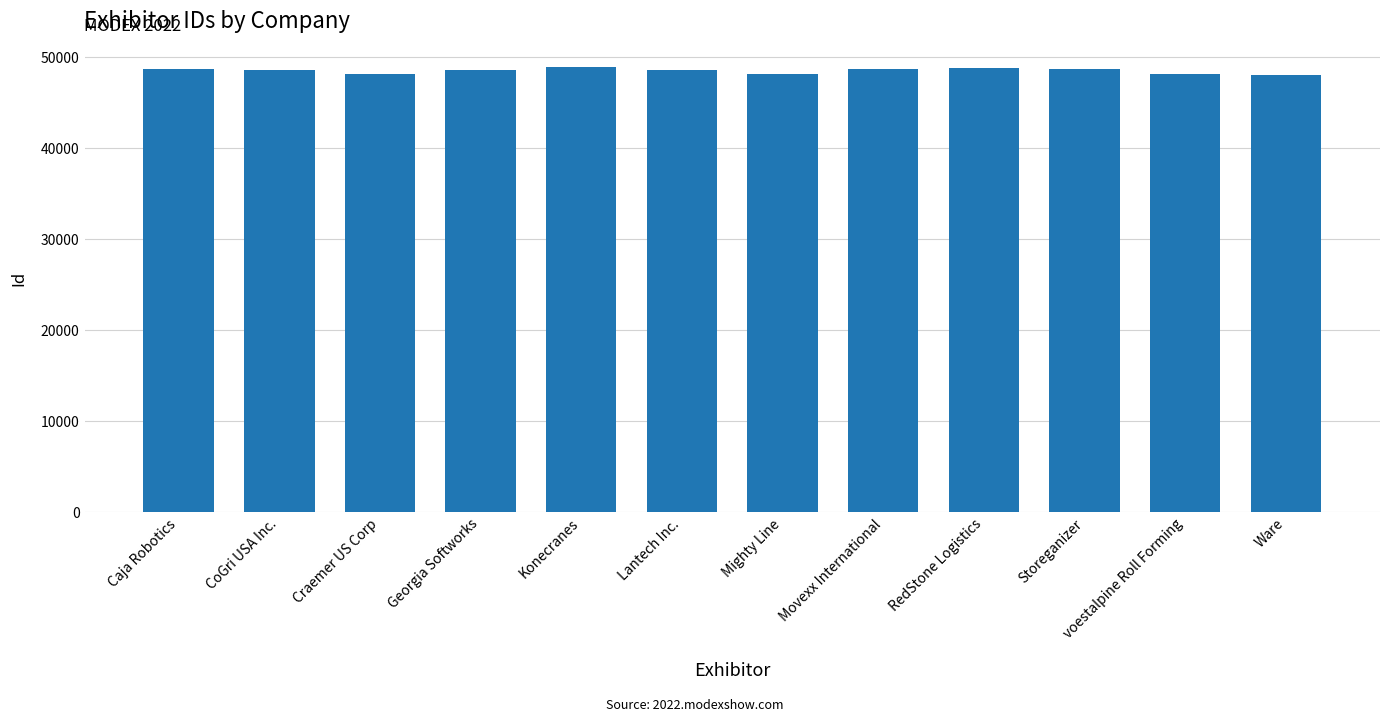

What is the label of the 10th bar from the left?

Storeganizer